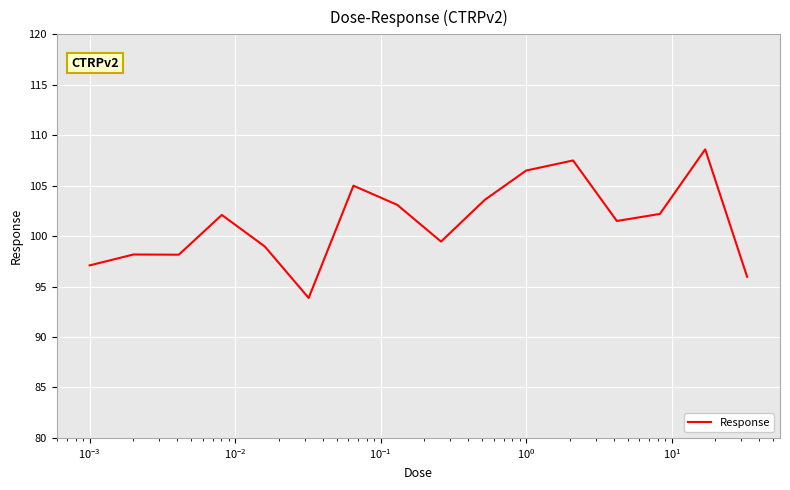

What is the difference between the maximum and minimum values?

14.7